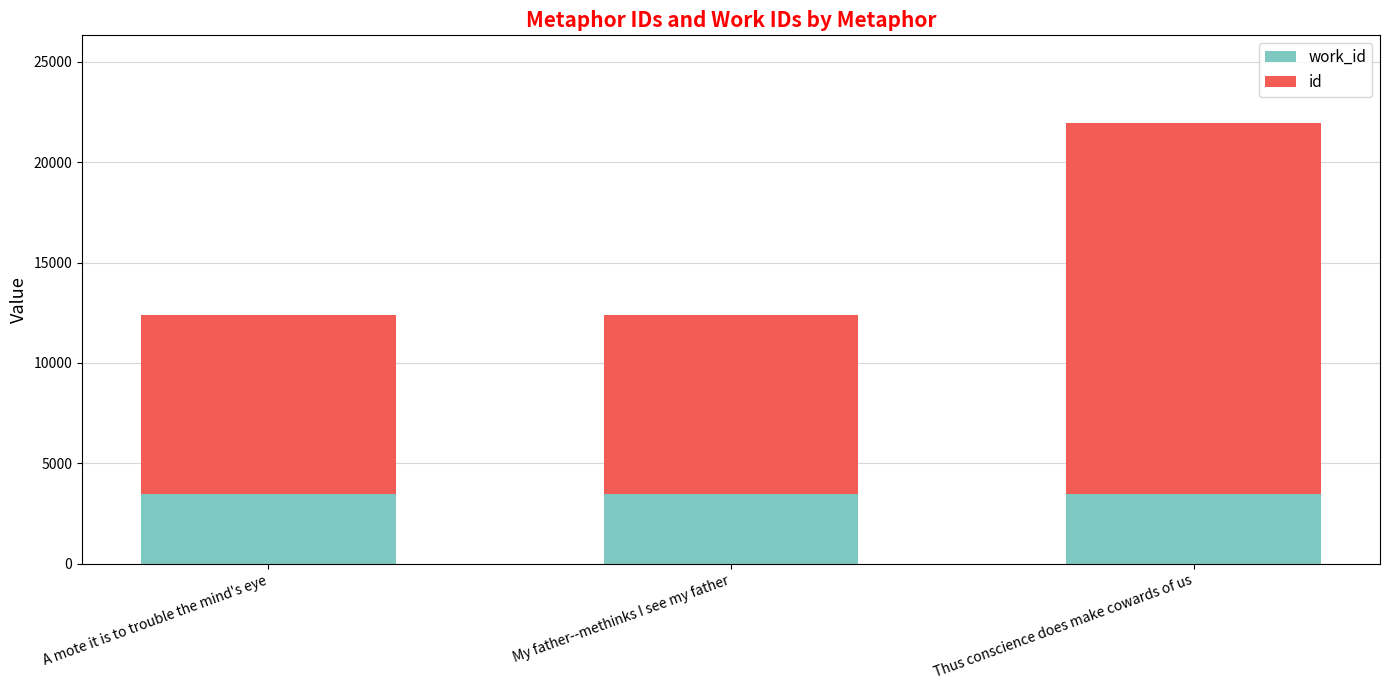

What are all the series names shown in the legend?

work_id, id